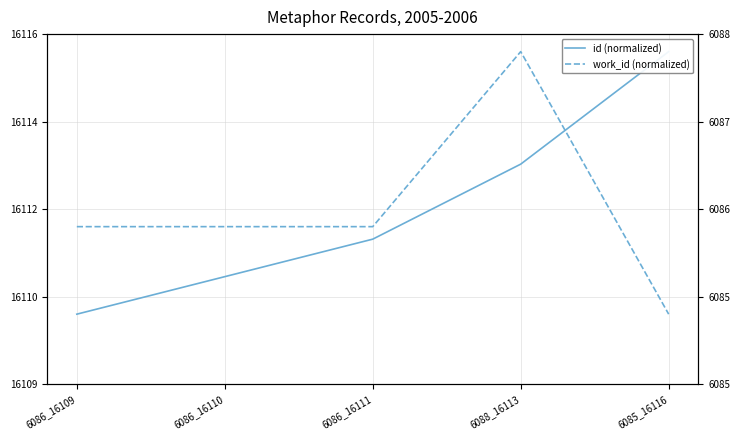

Reading left to right, list all the values displayed in this chart.

id (normalized): -0.6	-0.4	-0.2	0.3	0.9
work_id (normalized): -0.1	-0.1	-0.1	0.9	-0.6